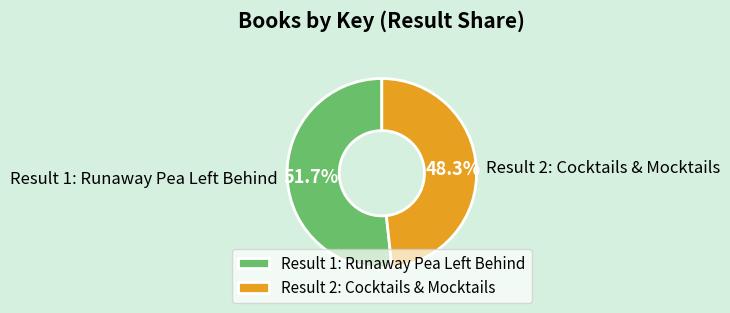

To the nearest percent, what is the average slice percentage?

50%